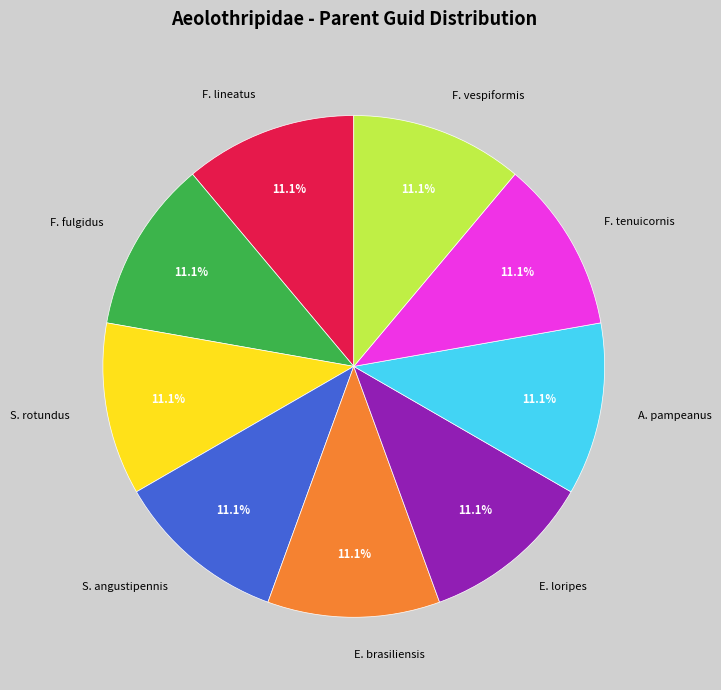

Does any single category account for the majority?

No